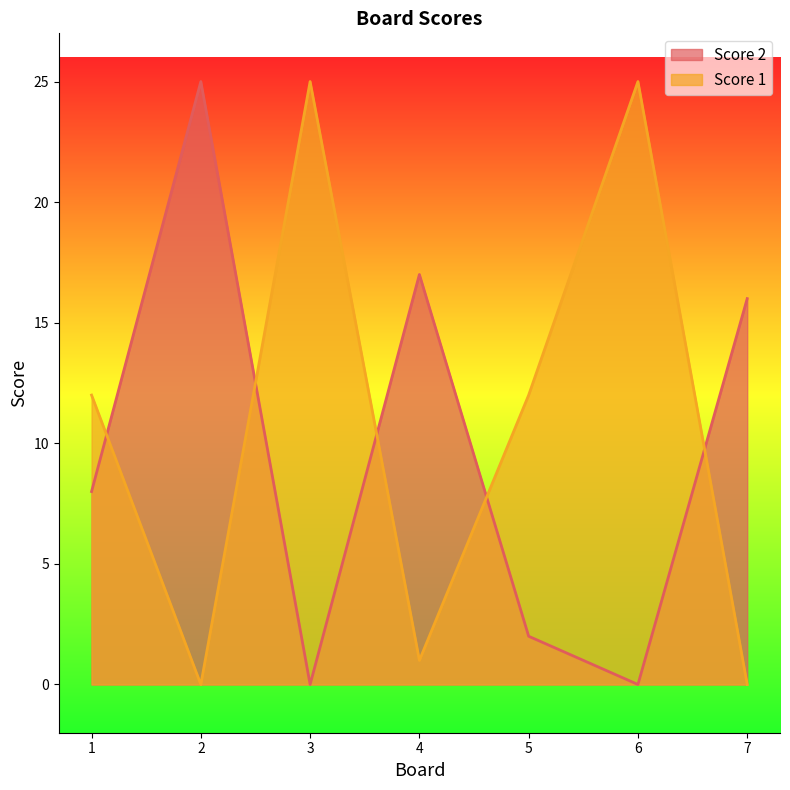

At which label does Score 2 reach its peak?

2